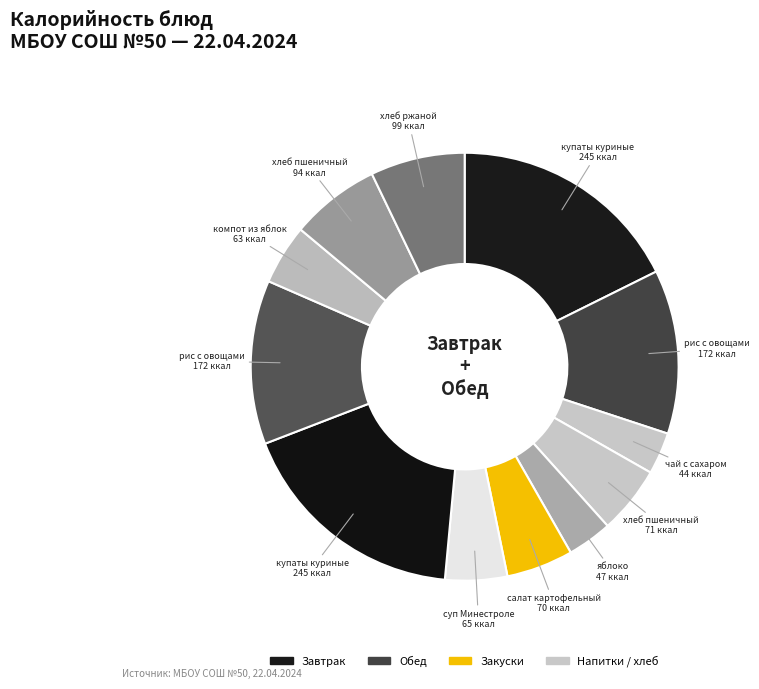

Count the number of slices in the pie.

12